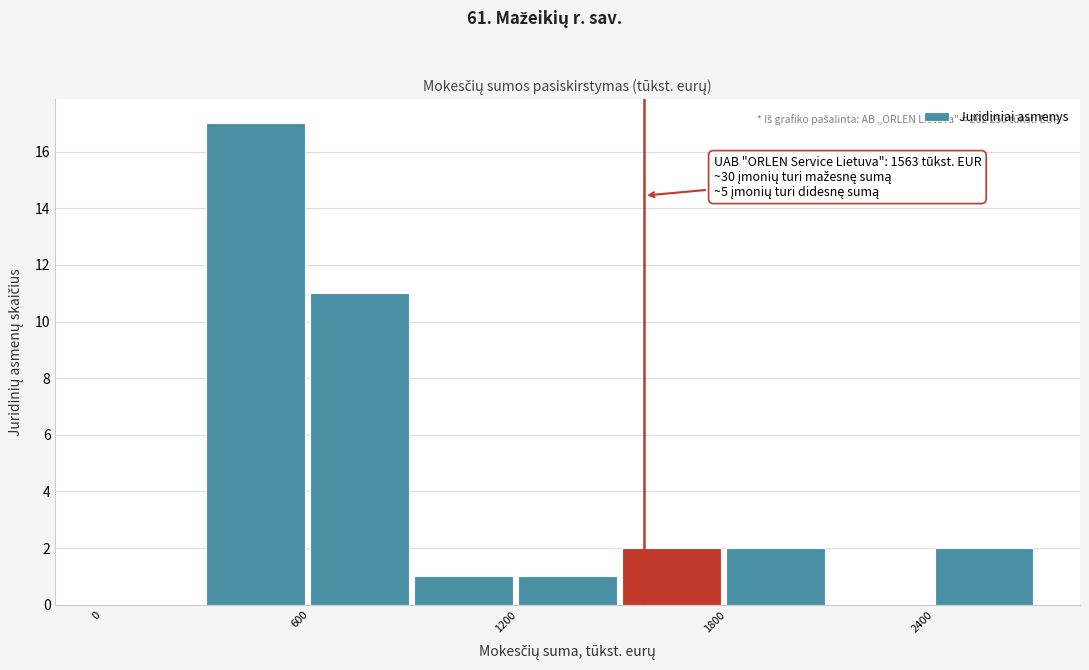

Read against the x-axis, roughly where is the centre of the tallest bar?

400